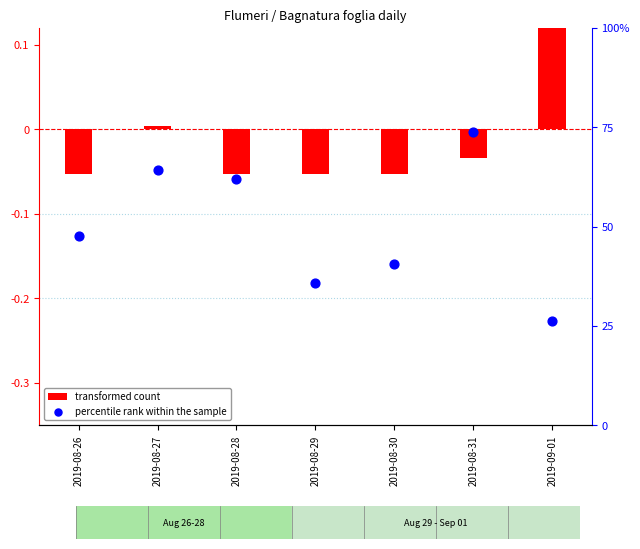

Is the value of percentile rank within the sample at 2019-08-26 greater than the value of transformed count at 2019-08-27?

Yes